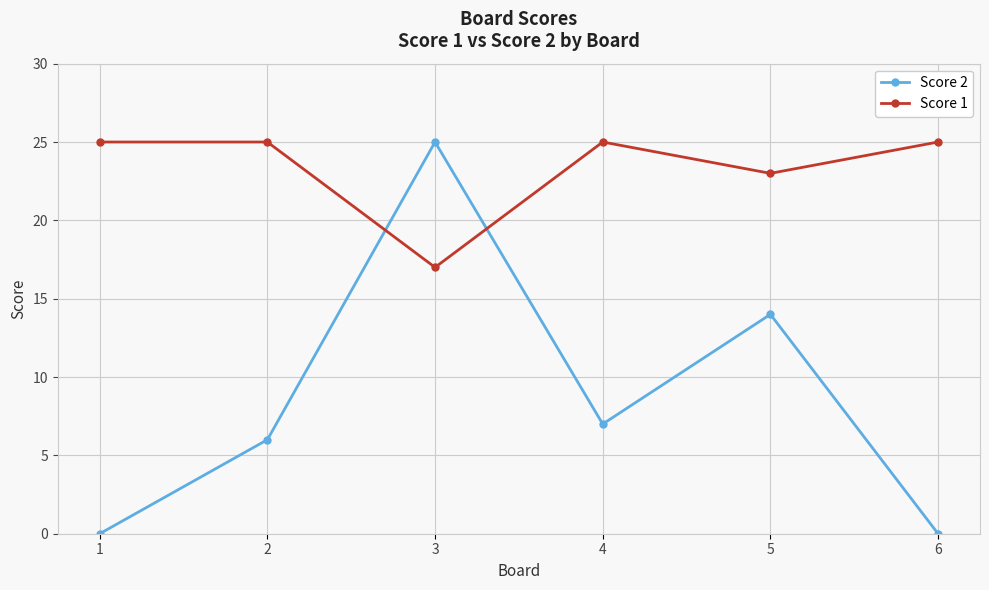

What is the difference between the maximum and minimum values in the Score 1 series?

8